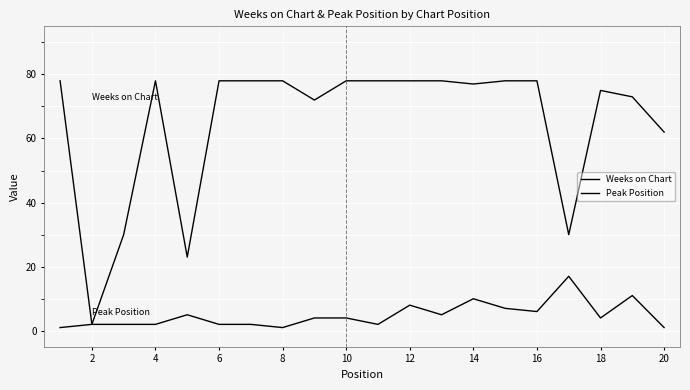

True or false: Weeks on Chart and Peak Position intersect in this chart.

False